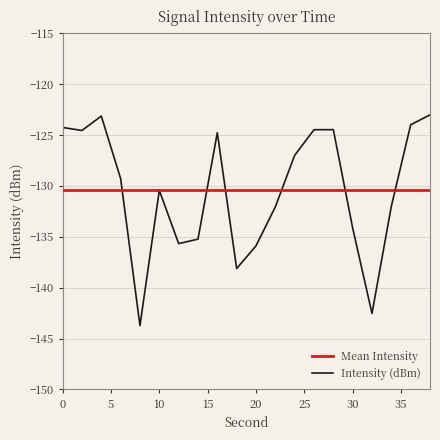

What is the approximate value at 26?

-124.5